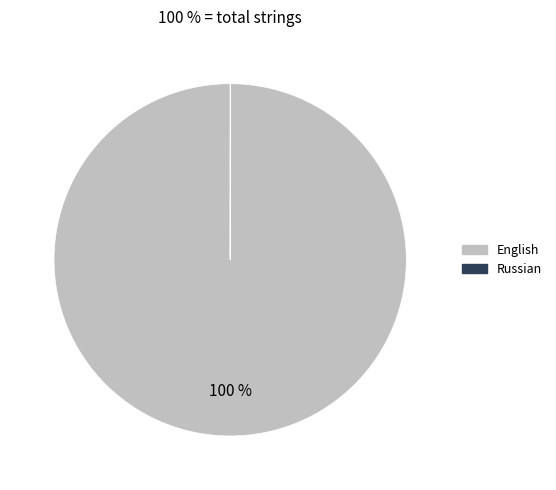

To the nearest percent, what is the average slice percentage?

50%